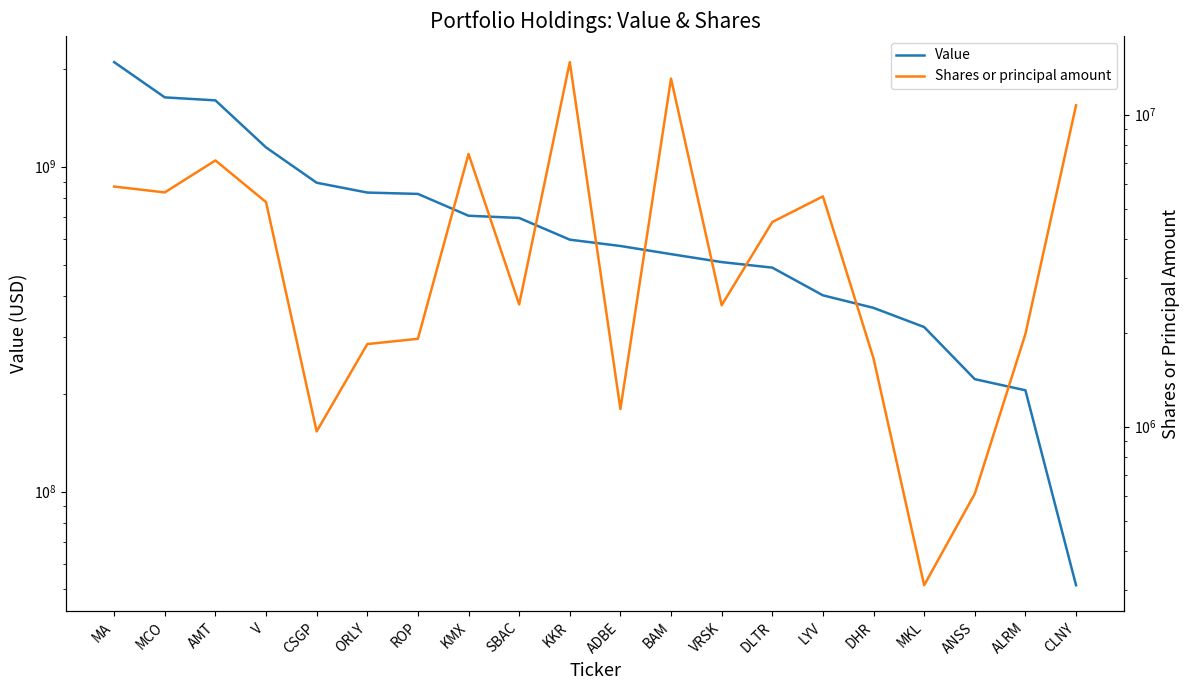

Where is Value nearest to the value 1075185000?

V